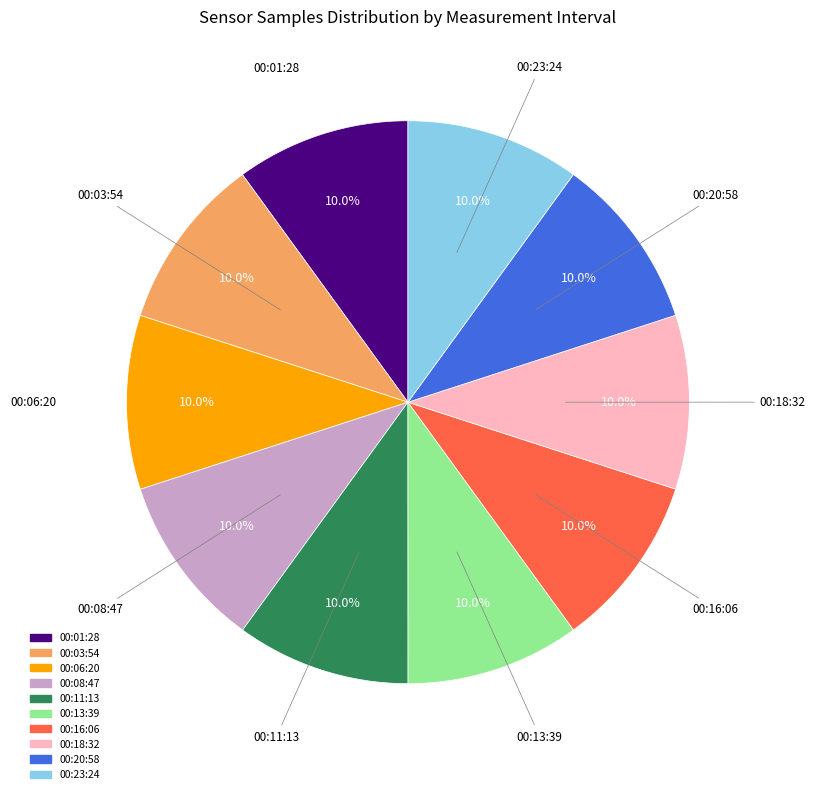

Does any single category account for the majority?

No